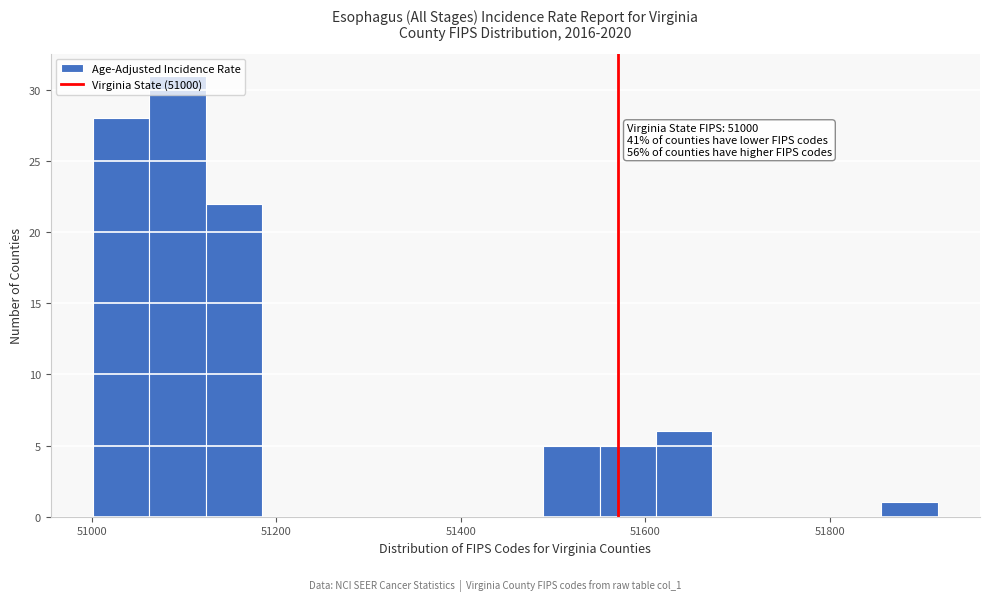

Around what value on the x-axis is the tallest bar? Give the approximate position of its centre, as read against the axis.

51100